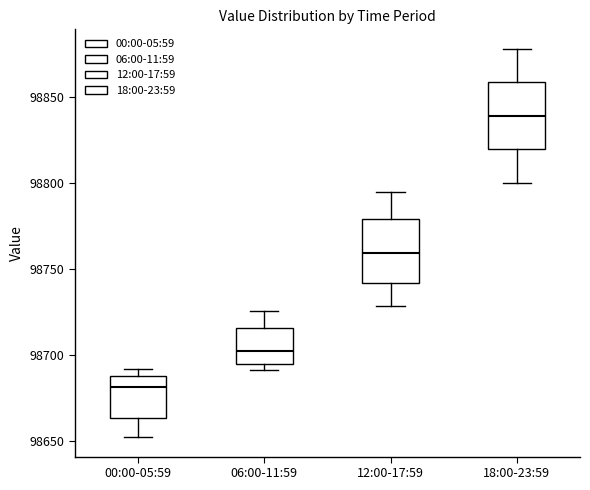

Reading left to right, read every box against the y-axis: the position of its median line, the range the box covers, and the ends of its whiskers. The values are not printed on the chart, so give them approximately, as read against the axis.

00:00-05:59: median 98680, box 98665 to 98690, whiskers 98650 to 98690 (just above the box's upper edge)
06:00-11:59: median 98700, box 98695 to 98715, whiskers 98690 to 98725
12:00-17:59: median 98760, box 98740 to 98780, whiskers 98730 to 98795
18:00-23:59: median 98840, box 98820 to 98860, whiskers 98800 to 98880